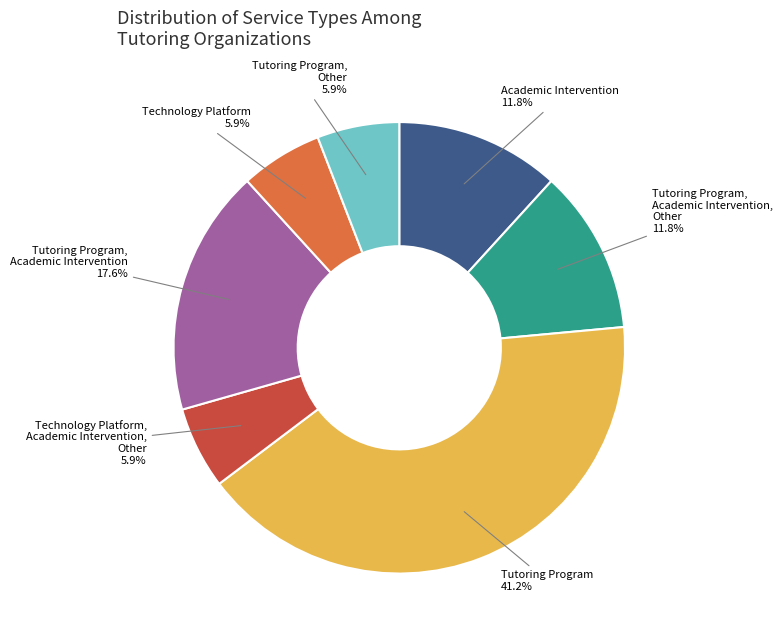

To the nearest percent, what is the average slice percentage?

14%